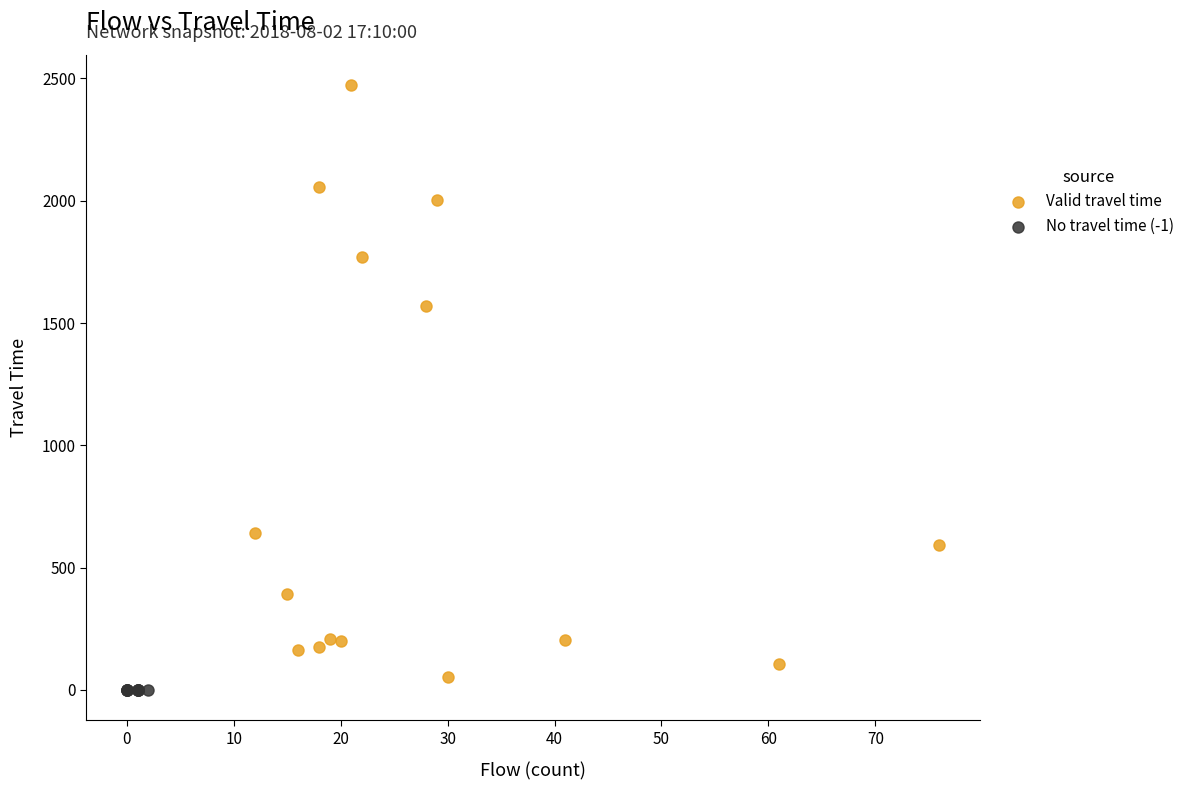

What are all the series names shown in the legend?

Valid travel time, No travel time (-1)